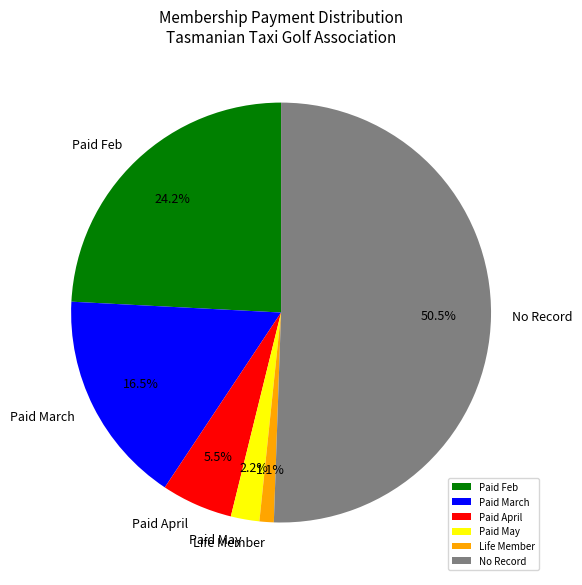

Which slice is the largest?

No Record